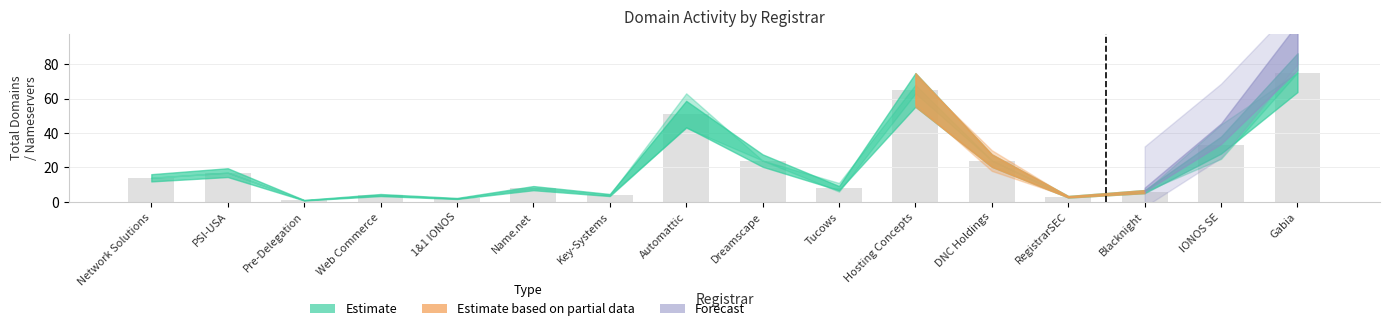

What is the difference between the maximum and minimum values?

74